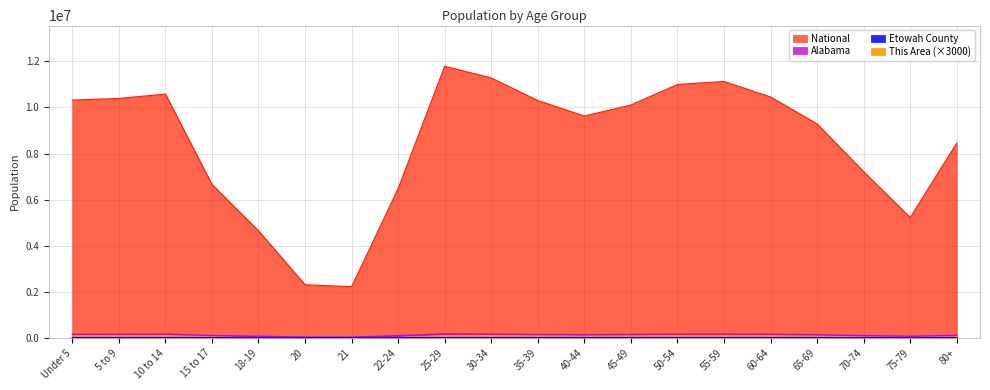

True or false: Alabama has more than 1 points higher than both neighbors.

True